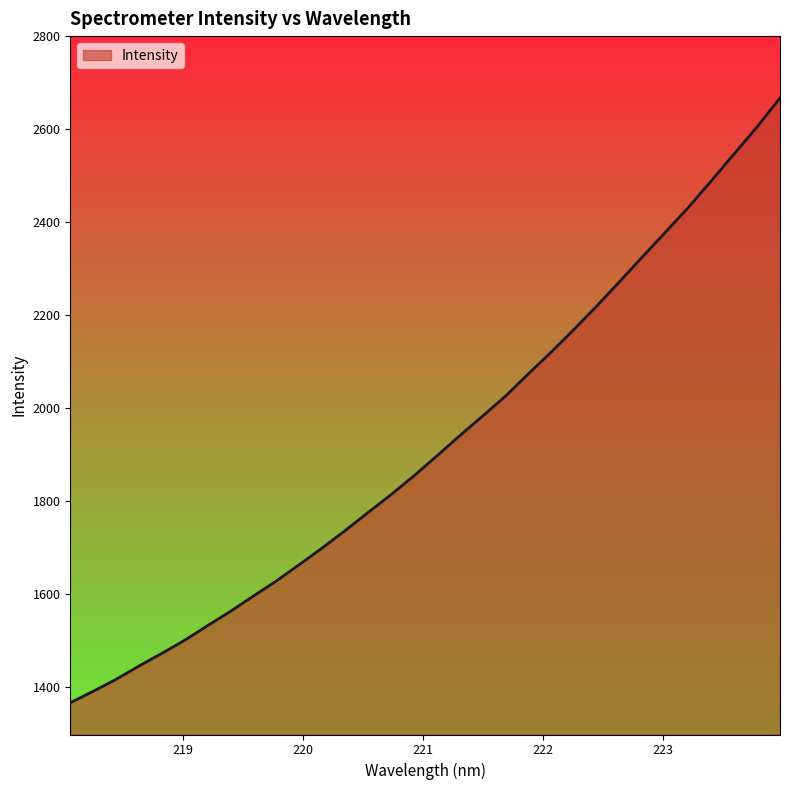

What is the greatest value displayed?

2667.1